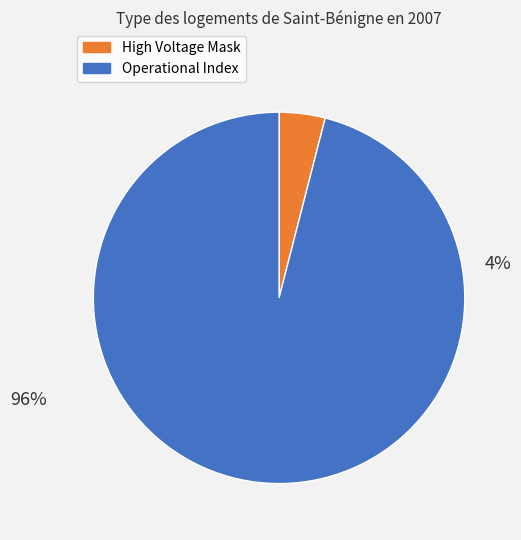

Is it true that Energy Cycle Mode is 0% of the pie?

True